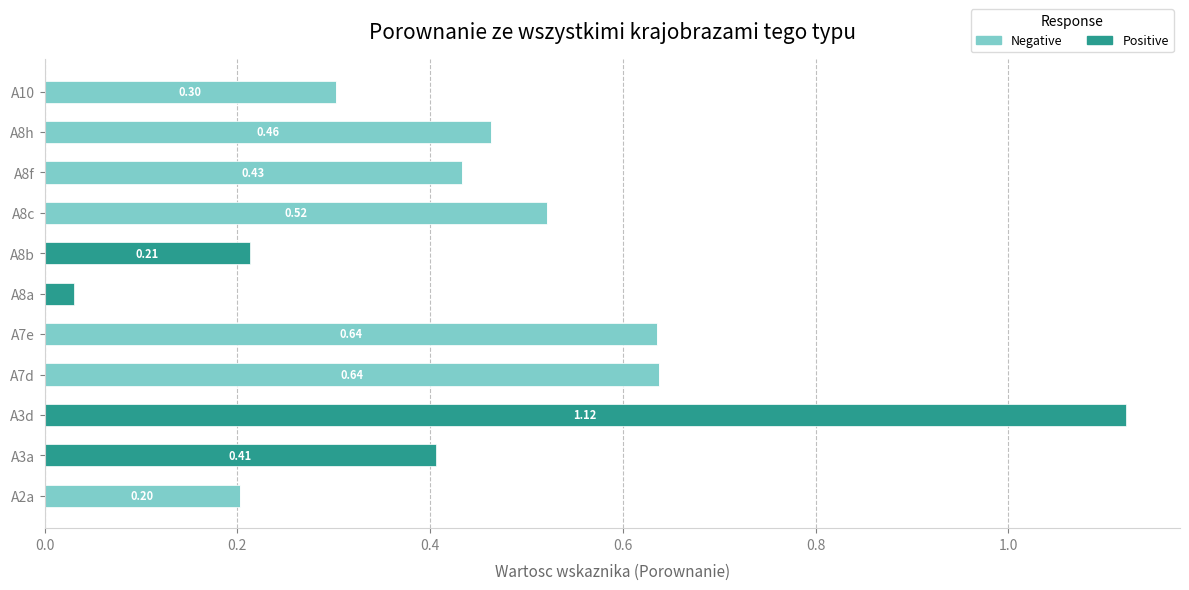

At which category is the sum across all series the highest?

A3d